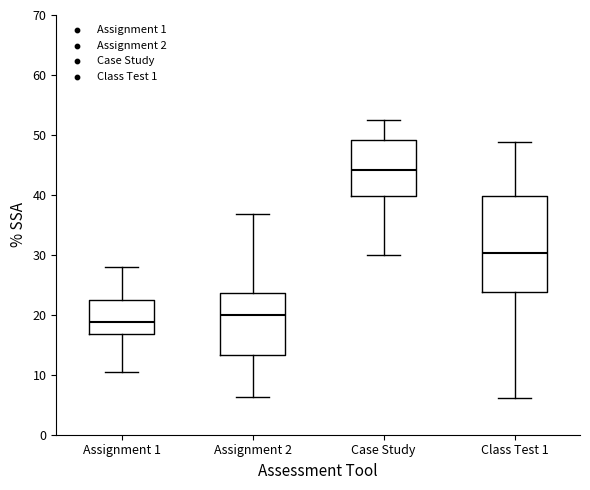

Reading left to right, transcribe this box plot: for each box, give where its median line is, the range the box spans, and where its two whiskers end, as read against the y-axis. The values are not printed on the chart, so give them approximately, as read against the axis.

Assignment 1: median 19, box 17 to 23, whiskers 10 to 28
Assignment 2: median 20, box 13 to 24, whiskers 6 to 37
Case Study: median 44, box 40 to 49, whiskers 30 to 52
Class Test 1: median 30, box 24 to 40, whiskers 6 to 49